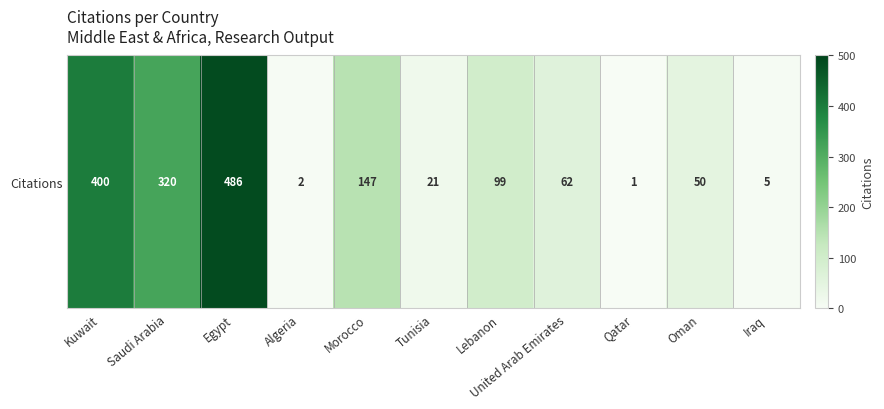

Which category has the highest value across all series?

Egypt